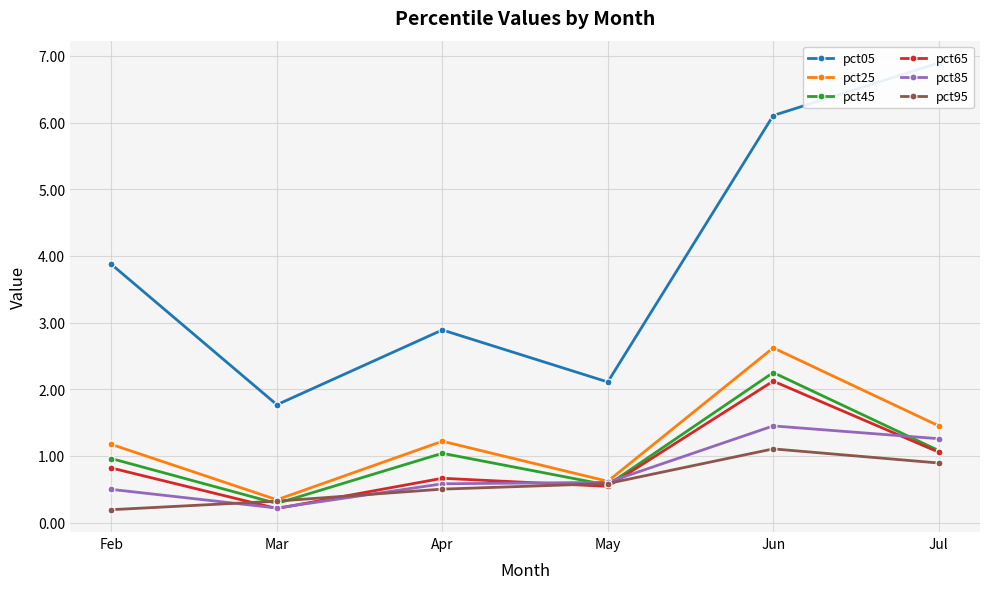

At which category does pct65 reach its first local peak?

Apr